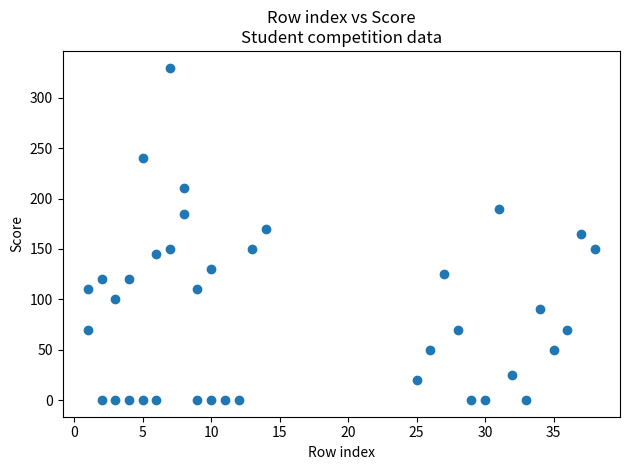

What is the range of Y values (max minus min)?

330